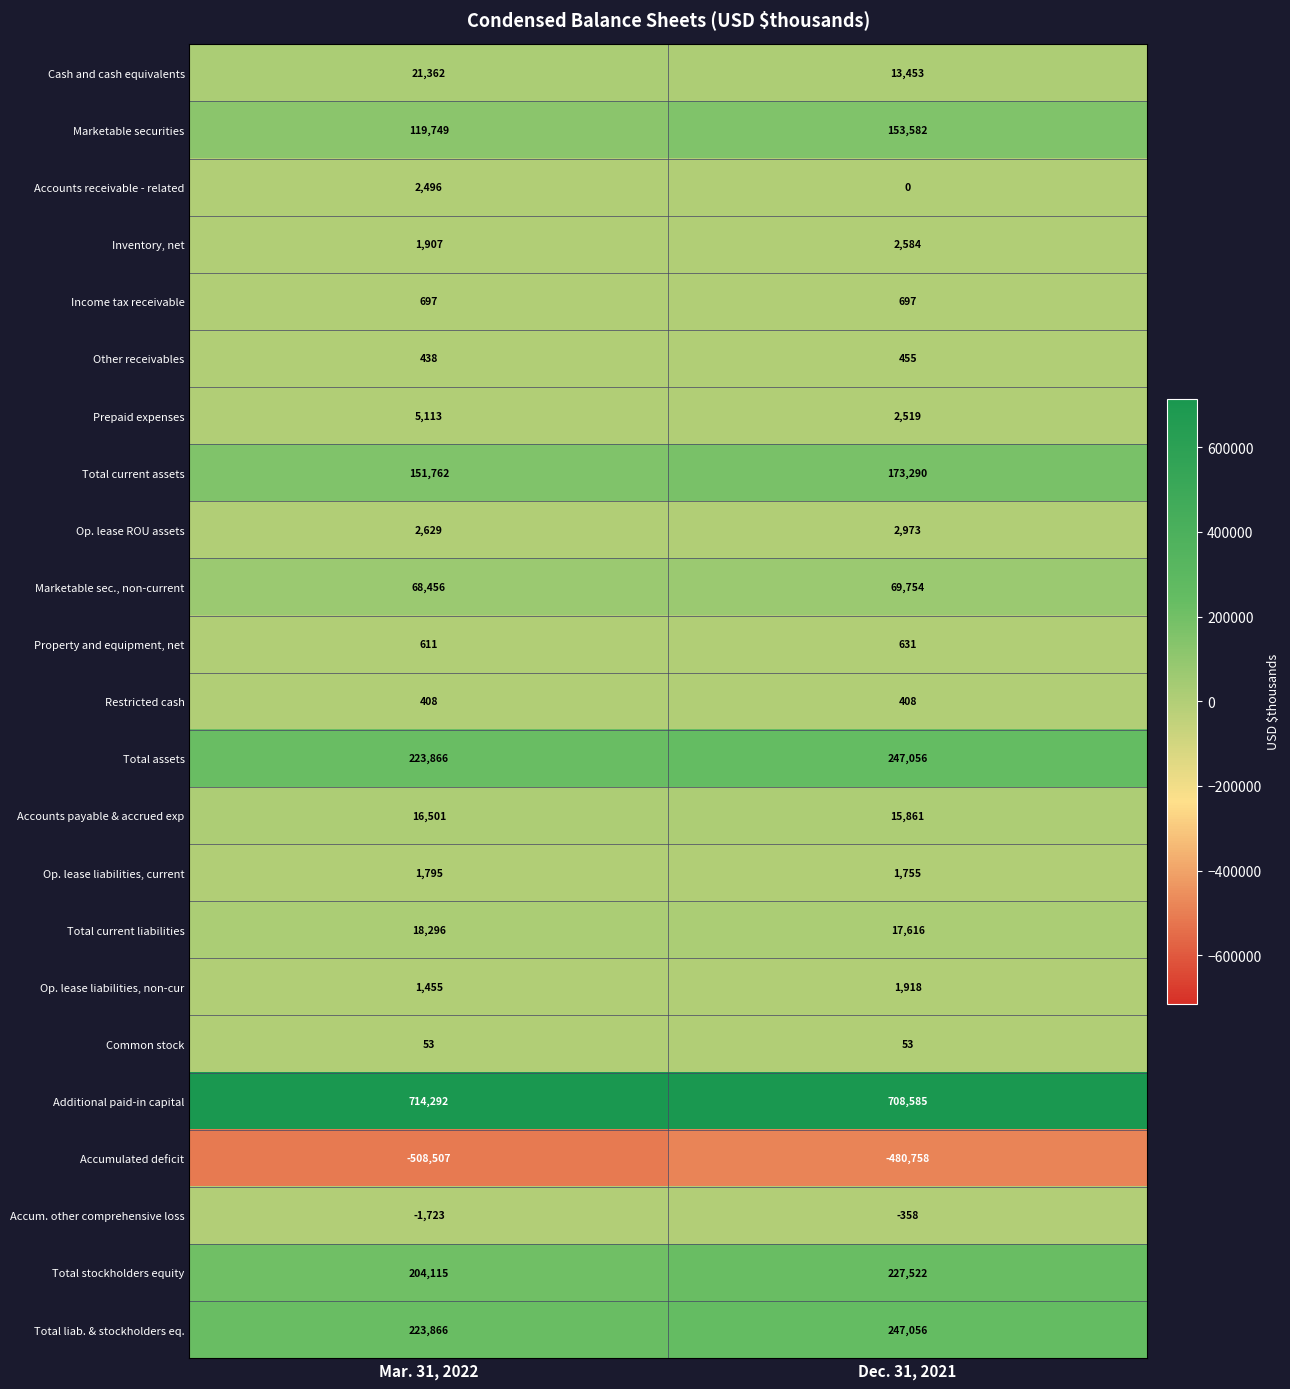

At how many categories does at least one series exceed 373911?

2